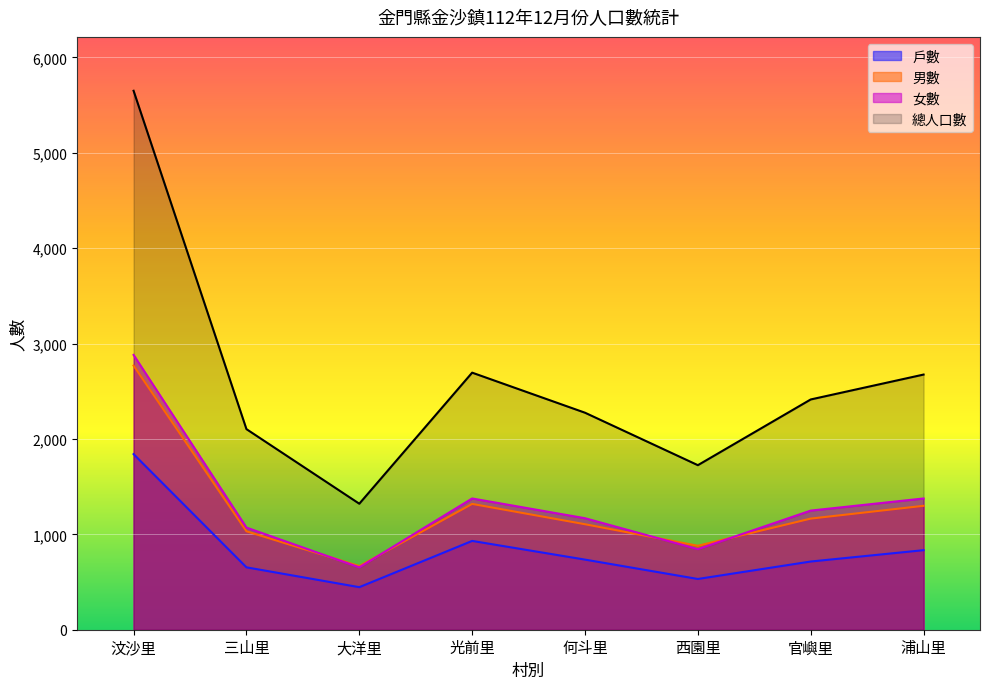

What is the difference between the highest and lowest values at 浦山里?

1841